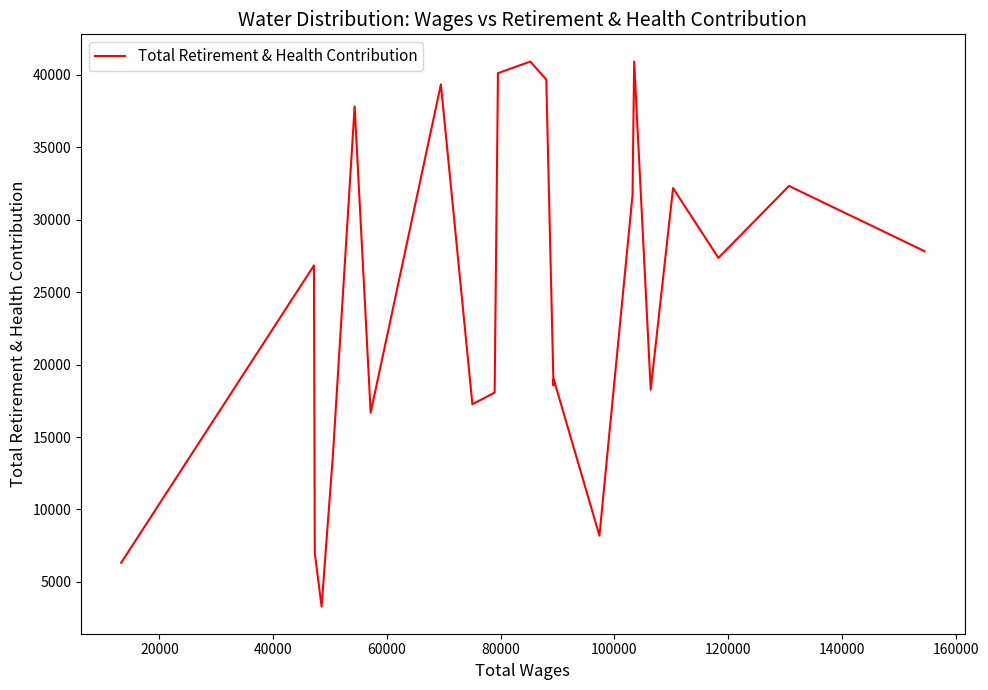

What is the maximum value shown in the chart?

40924